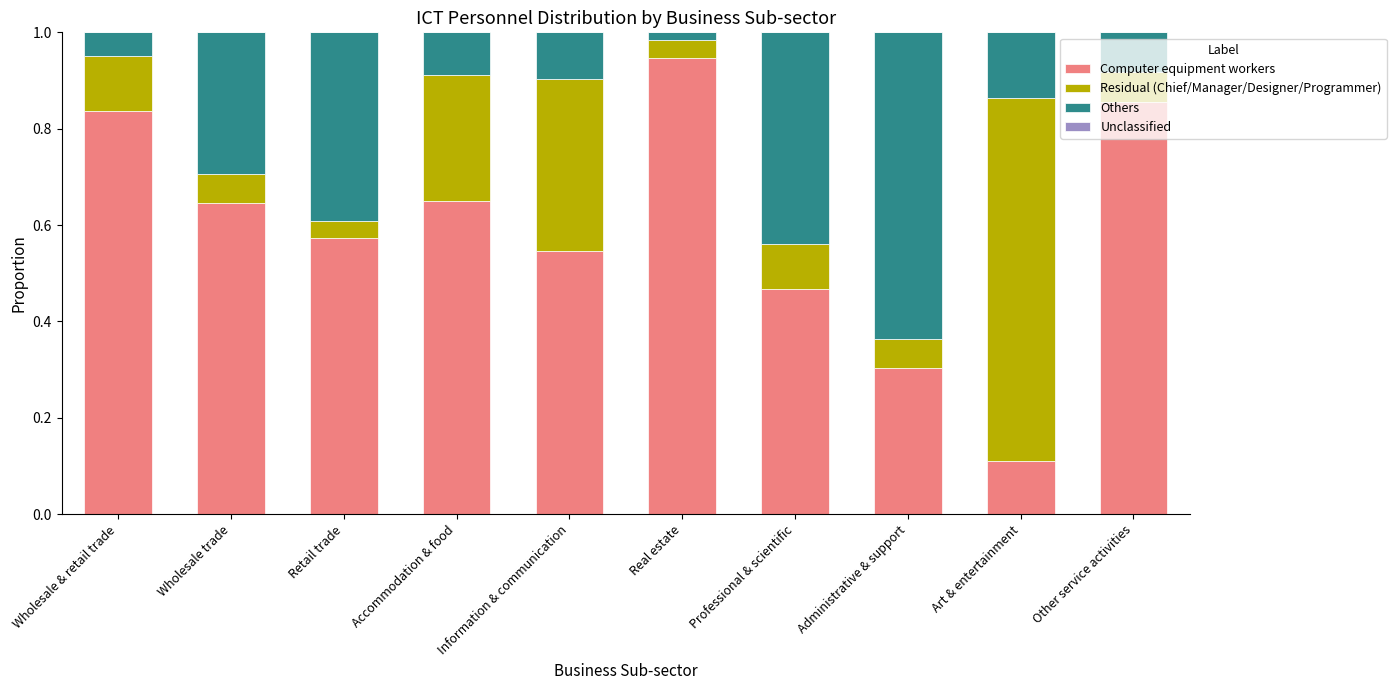

At which label is Computer equipment workers closest to 0?

Art & entertainment